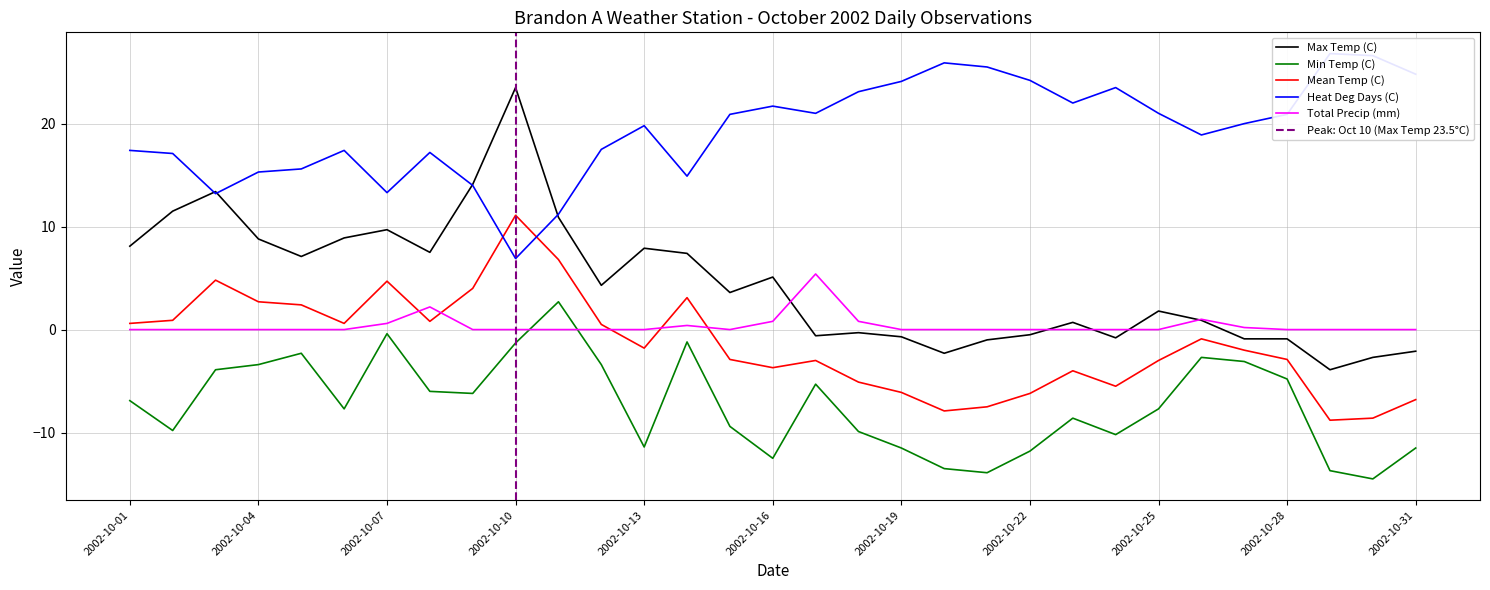

Which series ends up on top after the final intersection of Total Precip (mm) and Max Temp (C)?

Total Precip (mm)